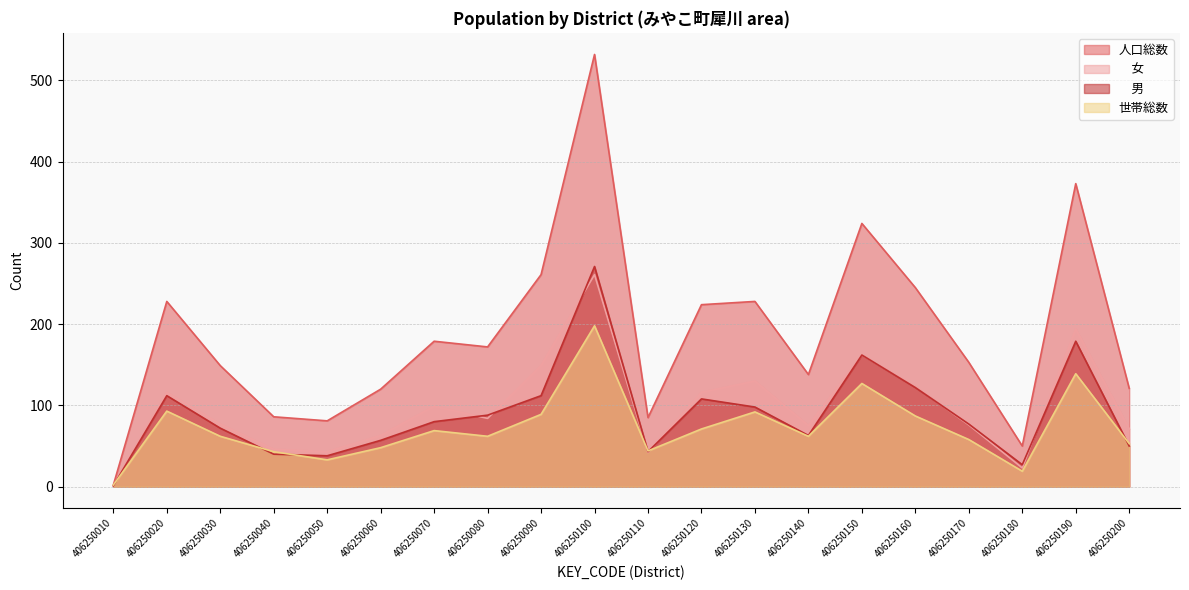

Does the chart have visible grid lines?

Yes